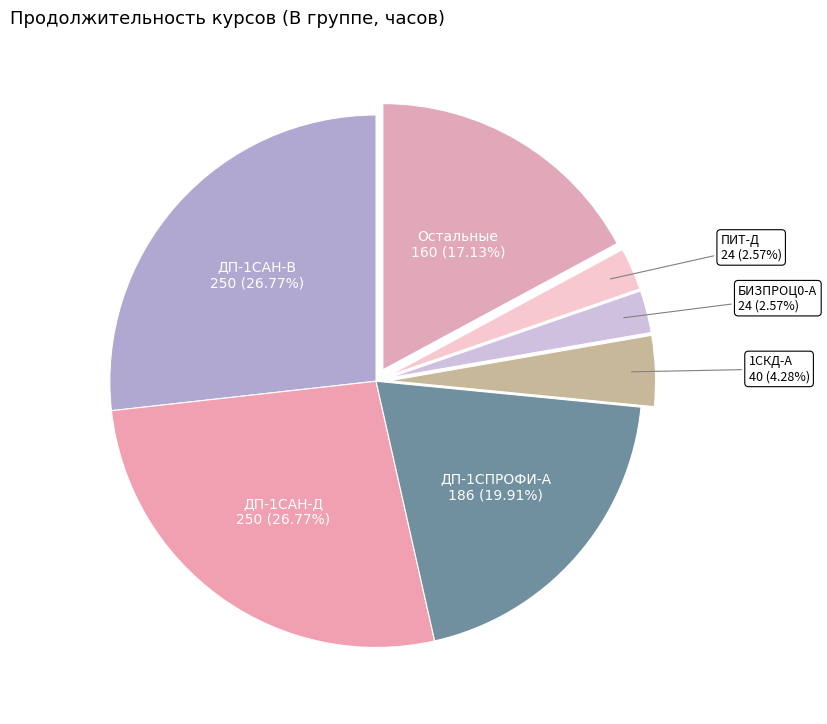

How many slices are in this pie chart?

7